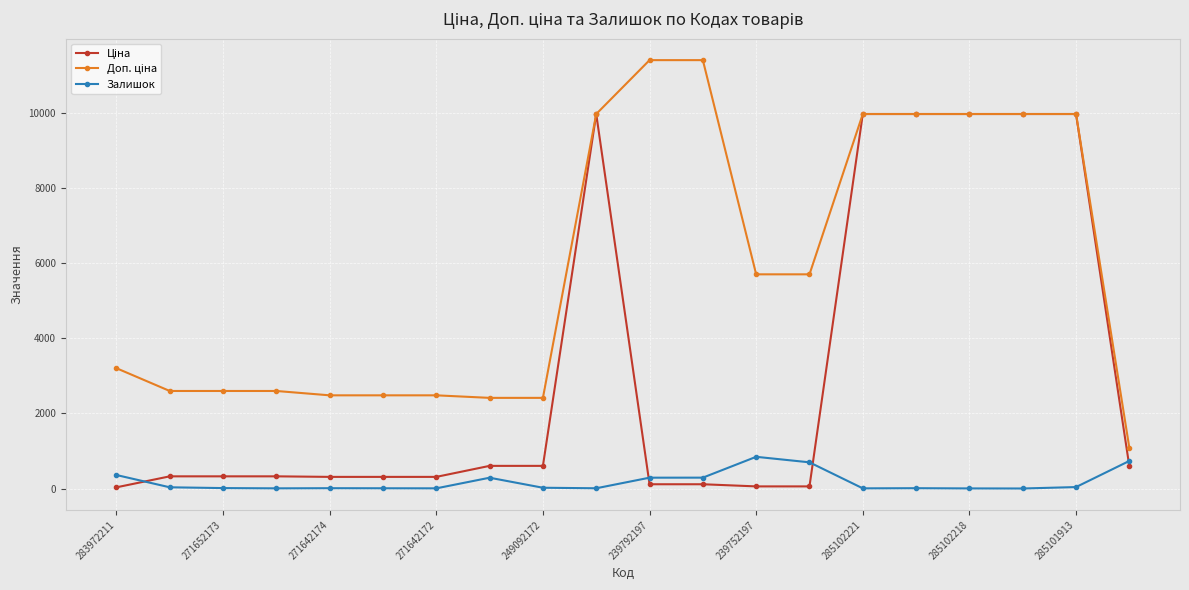

What is the maximum value for Залишок?

845.0